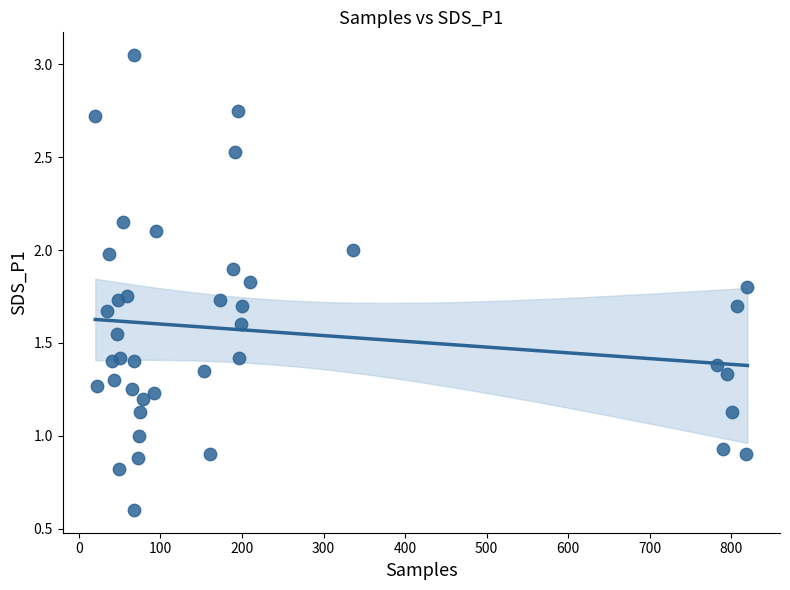

Count the number of points in this scatter plot.

40